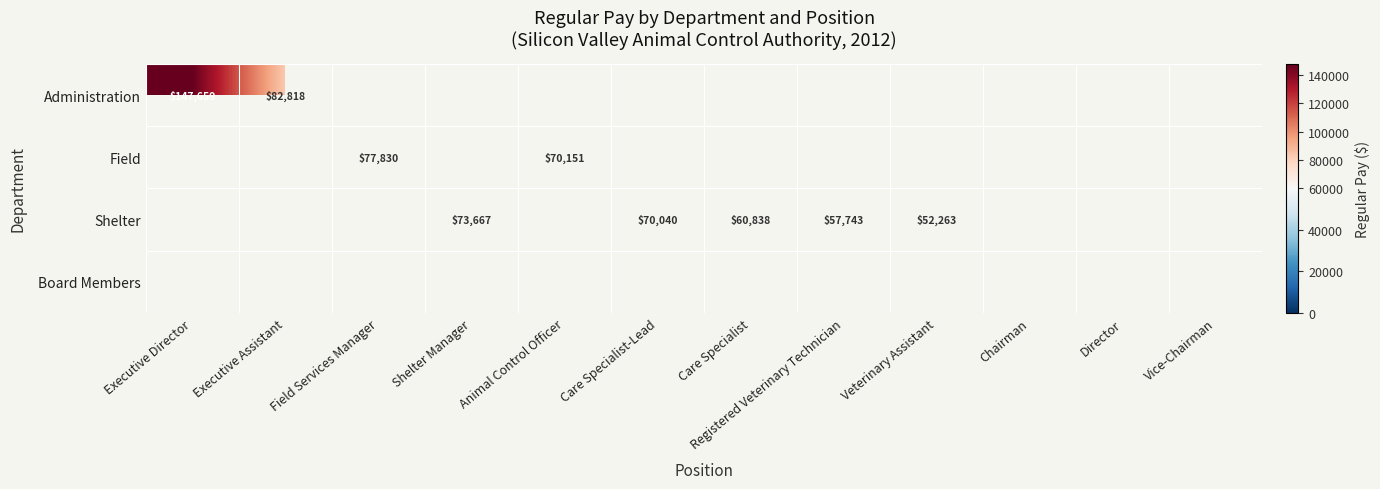

The value of Field at Field Services Manager is 19092.3. True or false?

False